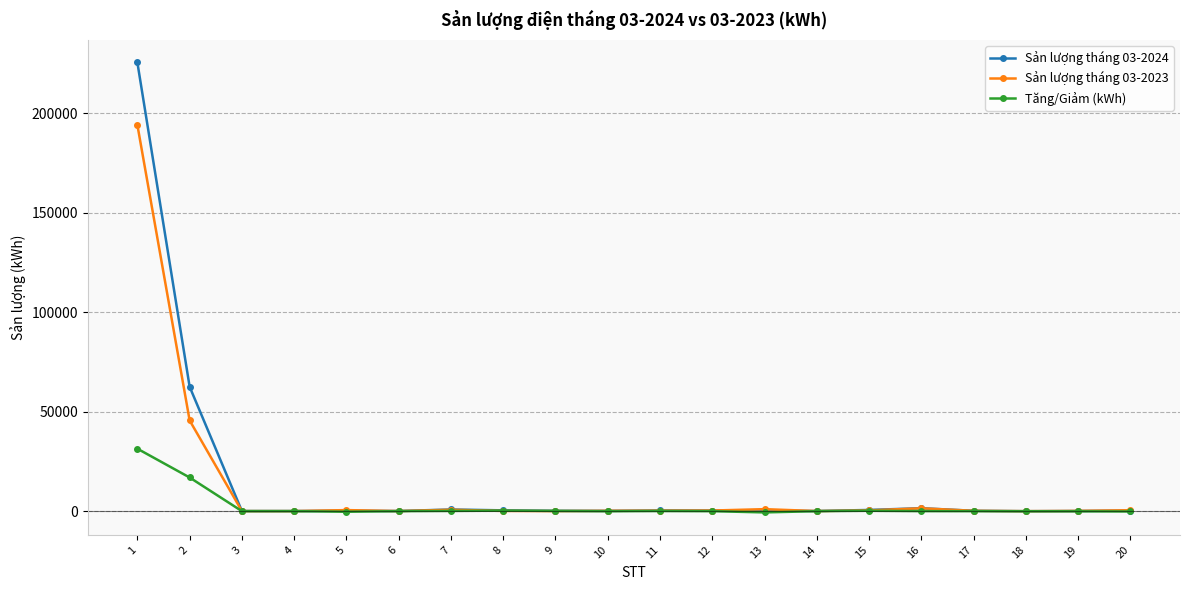

What is the value of the Sản lượng tháng 03-2023 point at the 14th from the left?

60